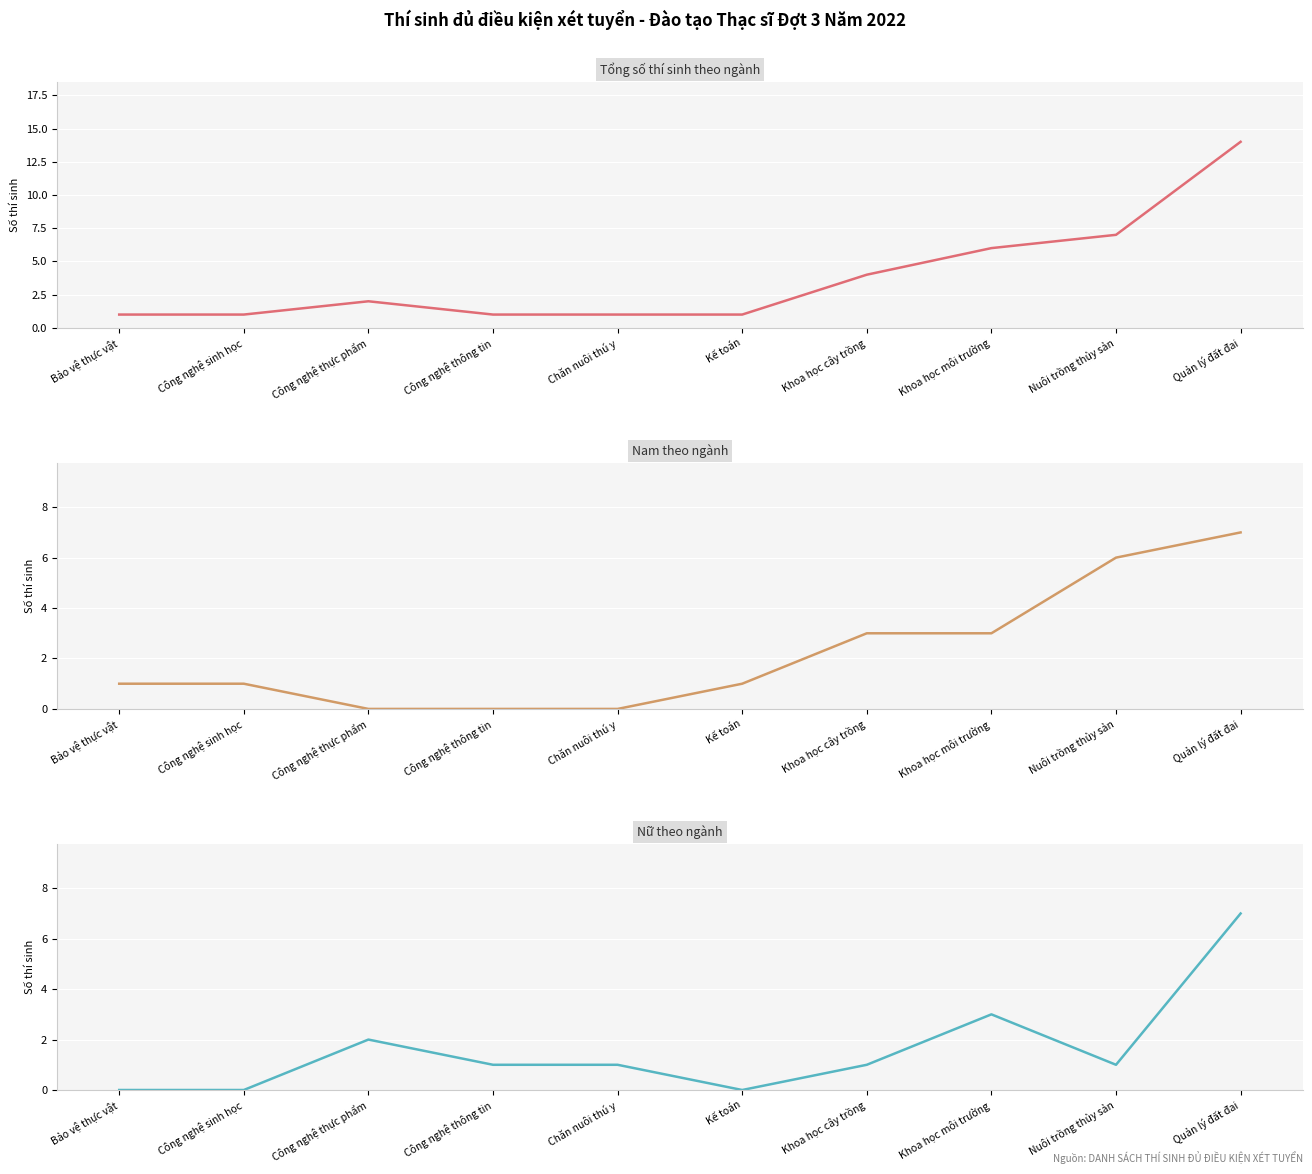

True or false: Nữ theo ngành has more than 2 interior local peaks.

False